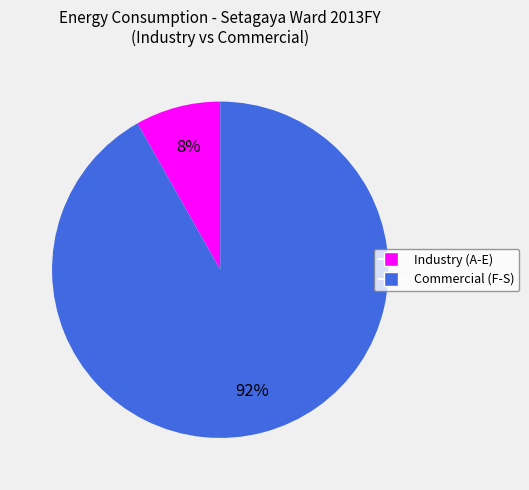

Is there any slice that represents more than half of the pie?

Yes